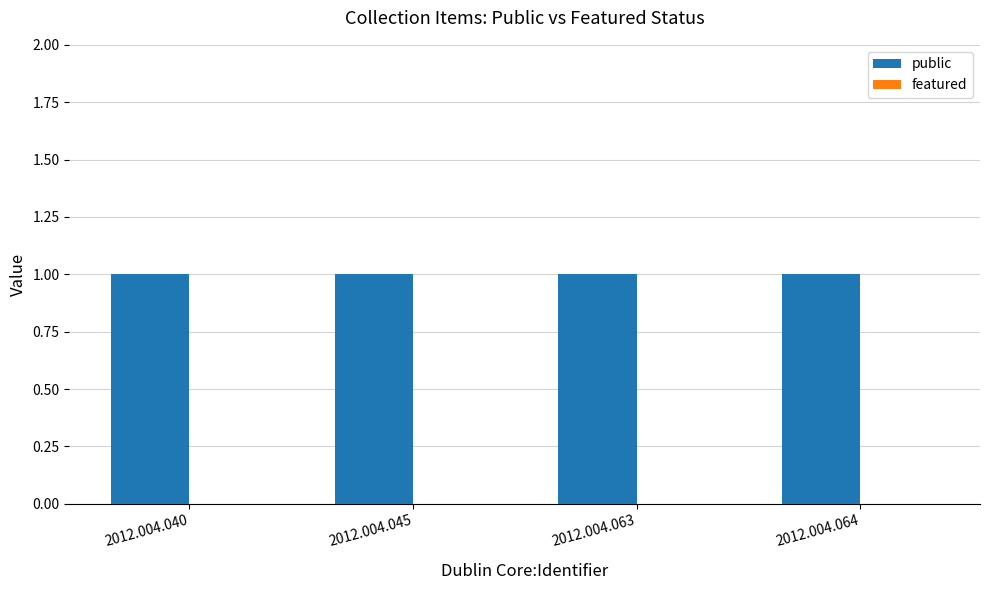

Is the value of public at 2012.004.045 greater than the value of featured at 2012.004.064?

Yes